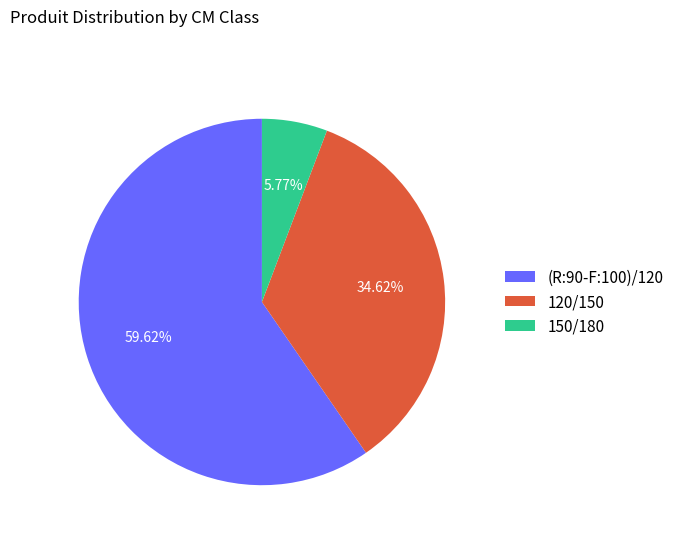

To the nearest percent, what portion does 150/180 represent?

6%